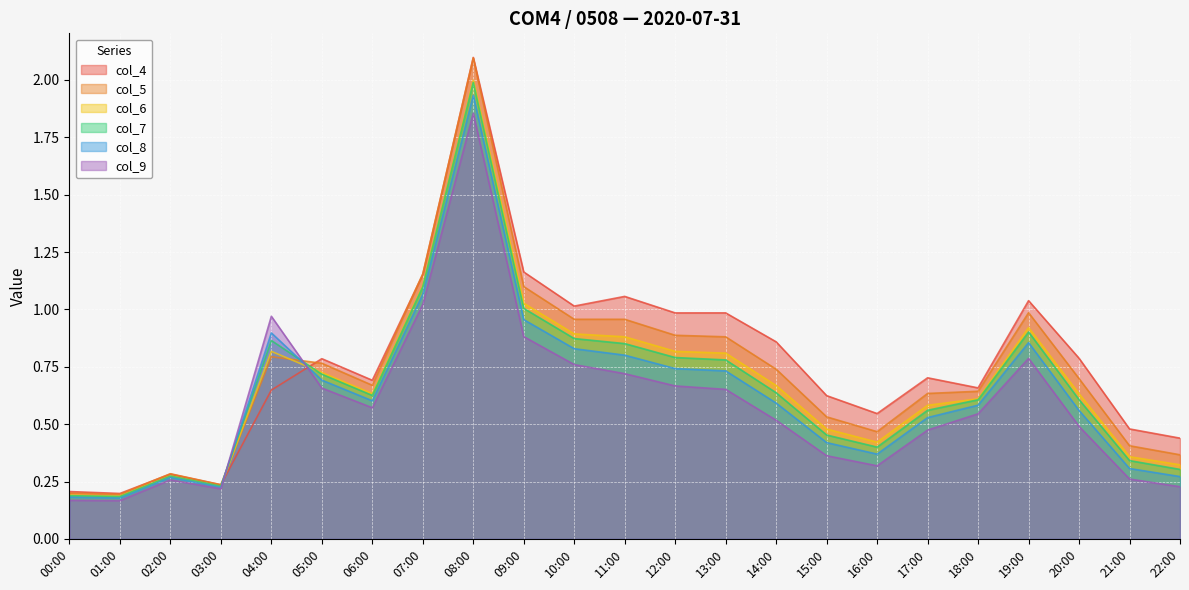

The col_4 series shows 1.0 at 06:00. True or false?

False